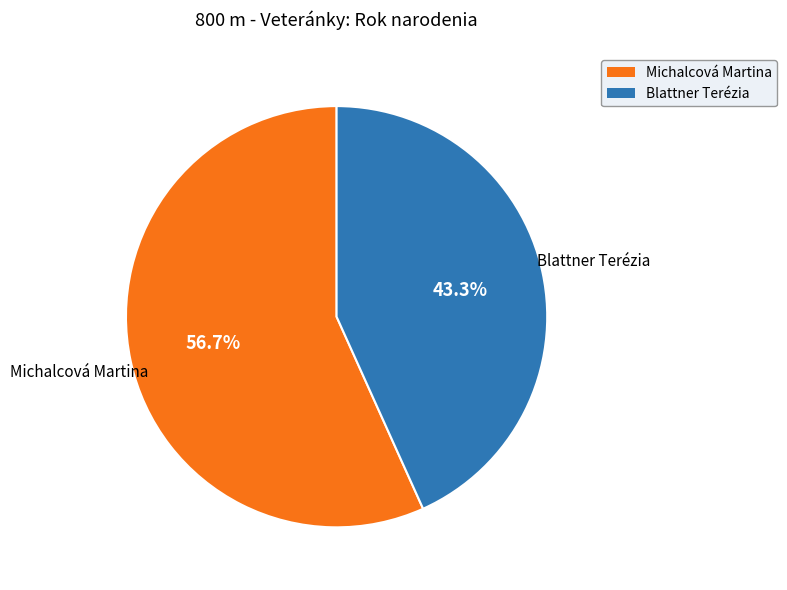

To the nearest percent, what portion does Michalcová Martina represent?

57%